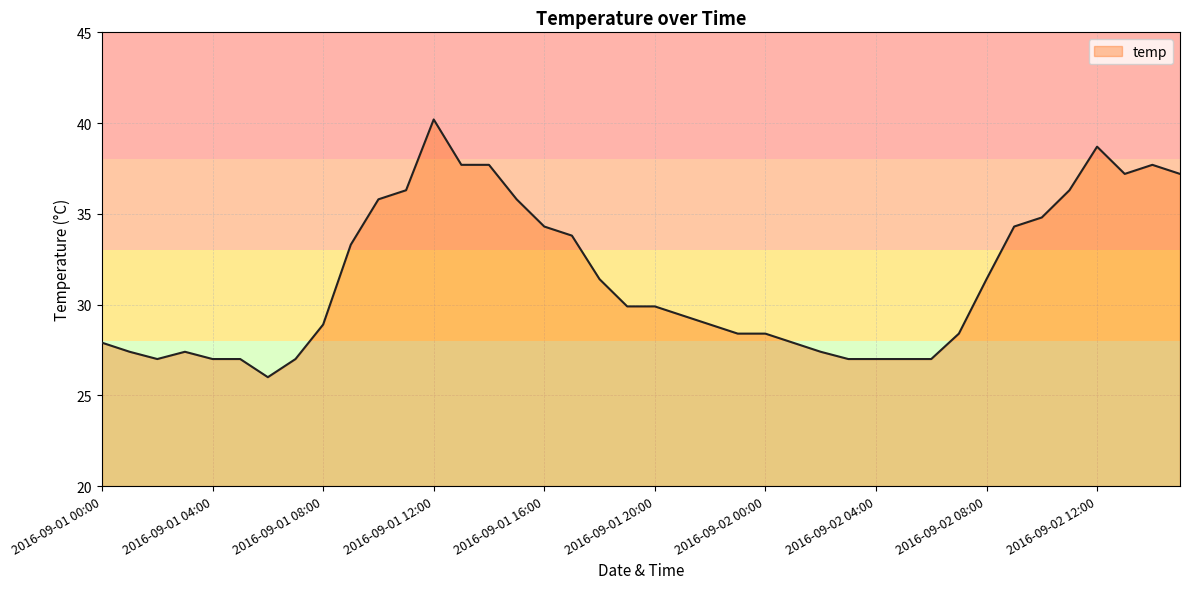

What is the difference between the maximum and minimum values?

14.2